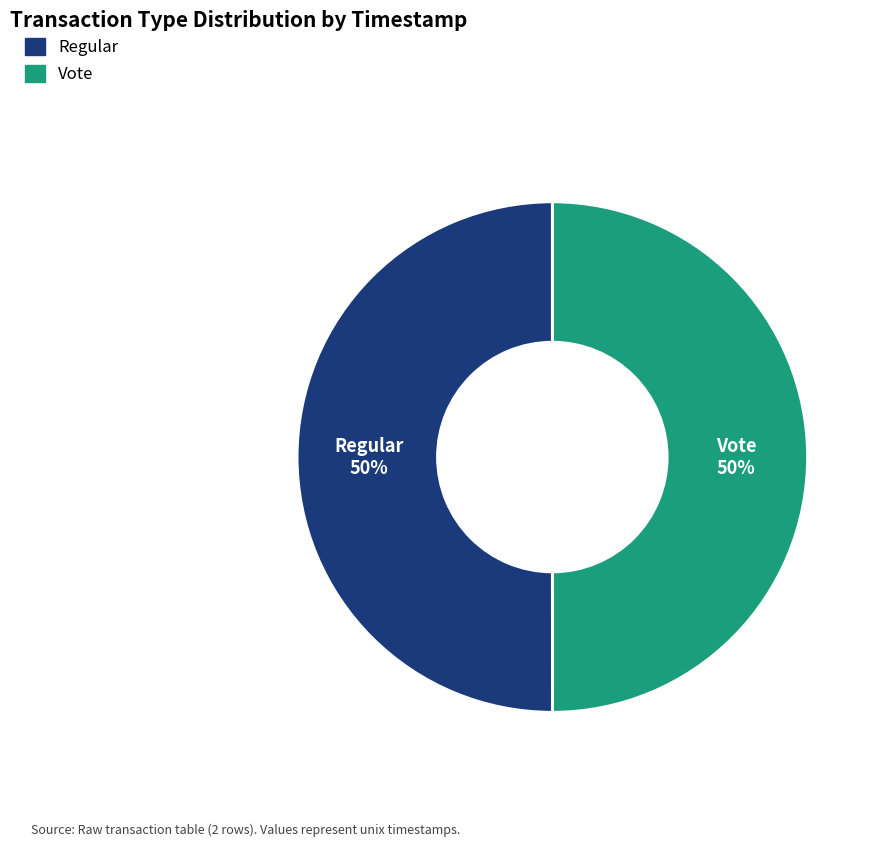

To the nearest percent, what is the average slice percentage?

50%